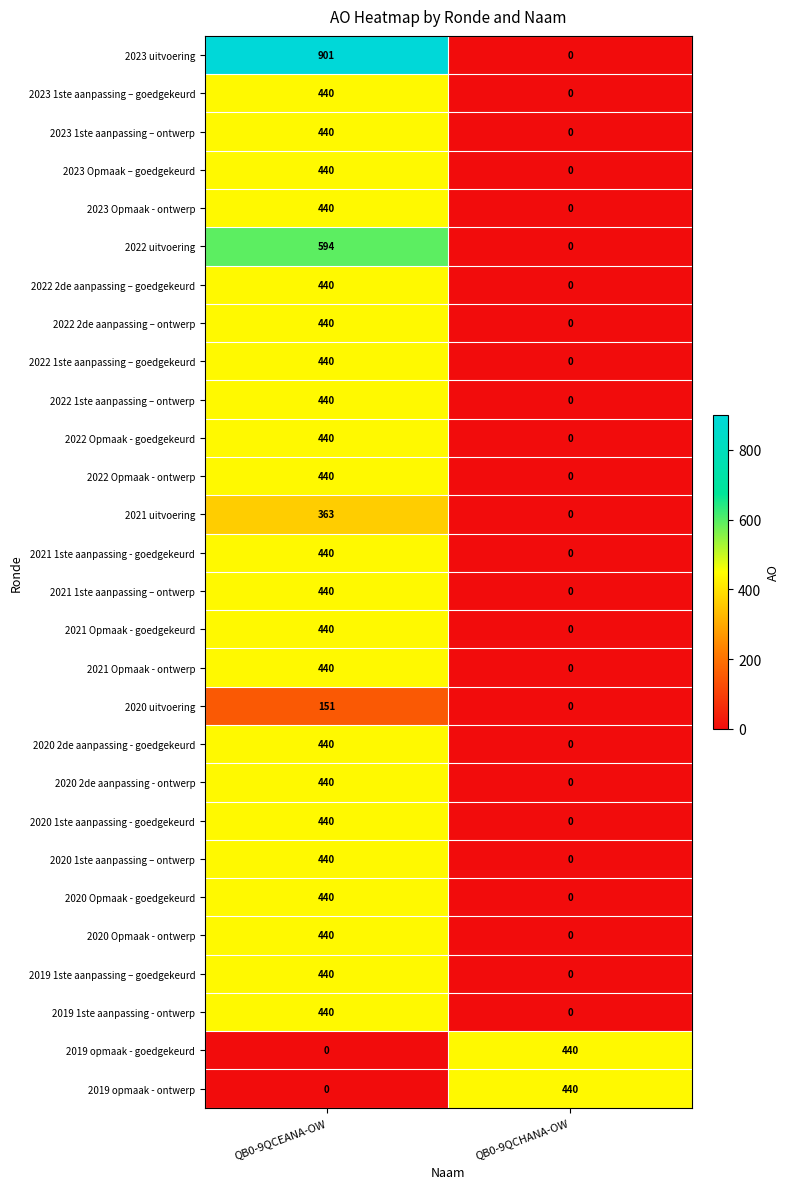

How many data points in 2023 uitvoering are less than 901?

1